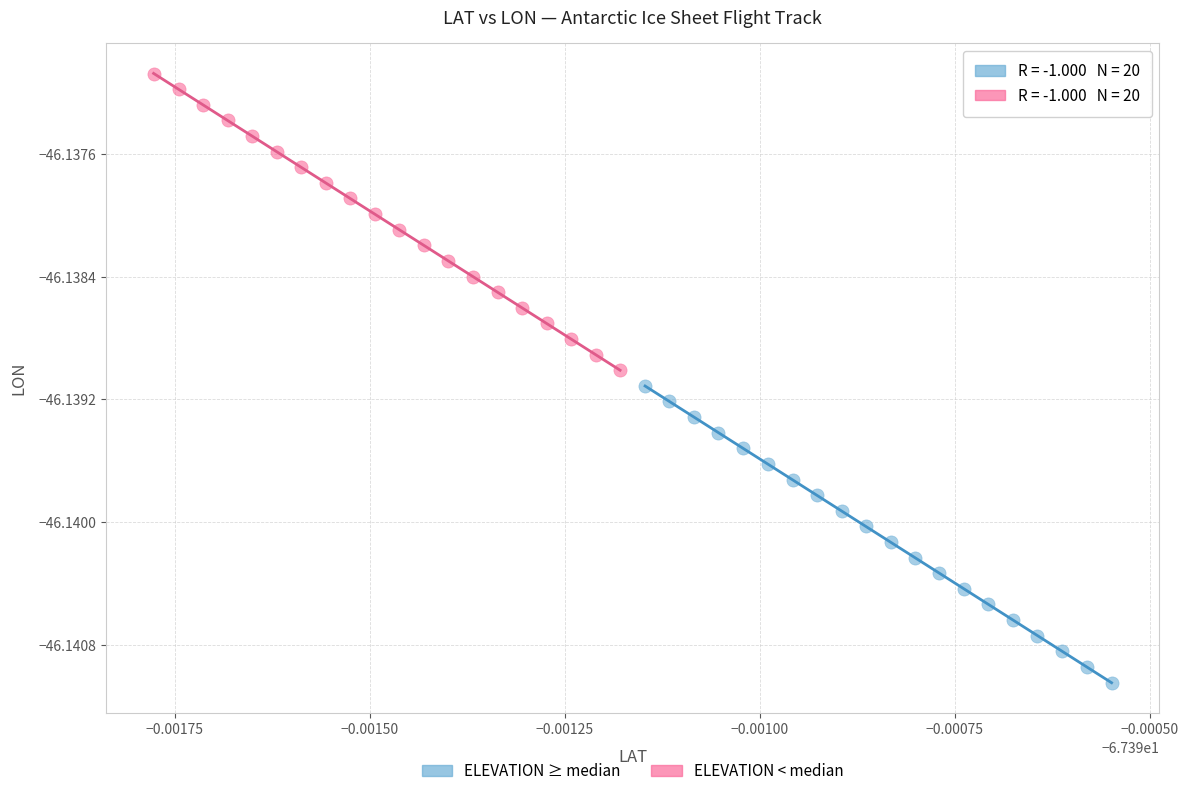

Which series reaches the maximum Y coordinate?

ELEVATION < median